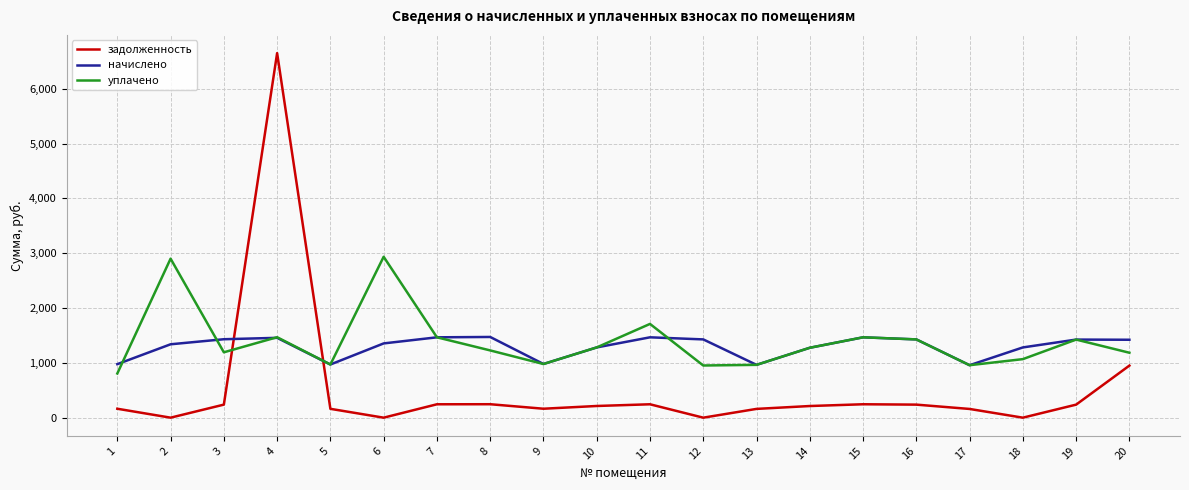

Which series has the largest total across all categories?

уплачено